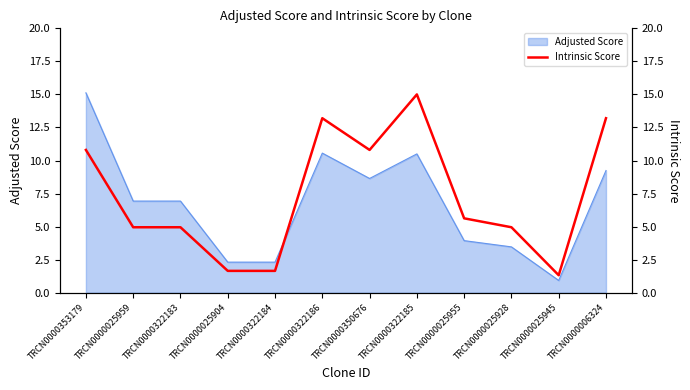

How many values exceed 5?

6